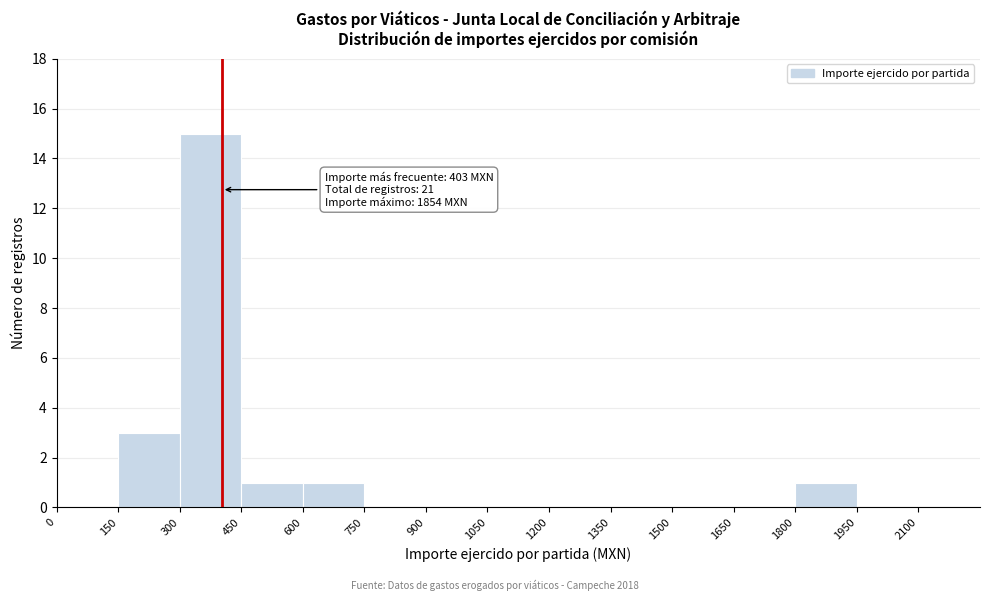

Over which range of the x-axis is the bar tallest?

300 to 450